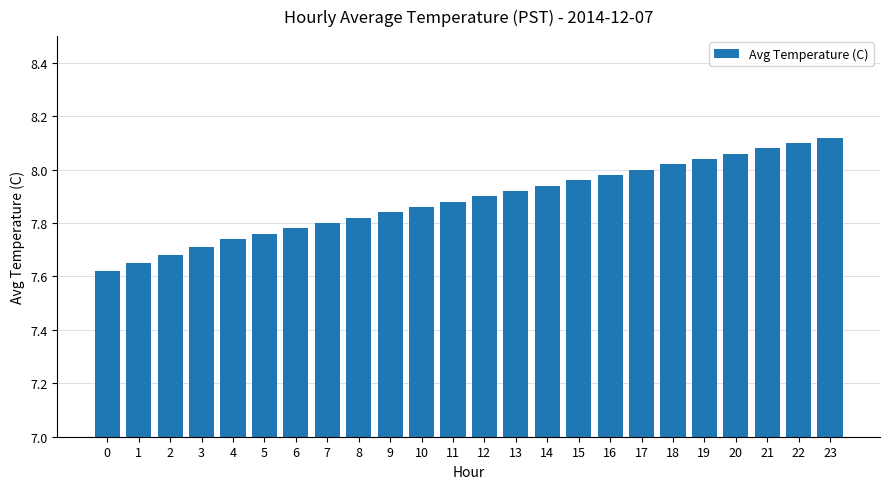

Approximately how many times larger is the value at 11 compared to 2?

1.0